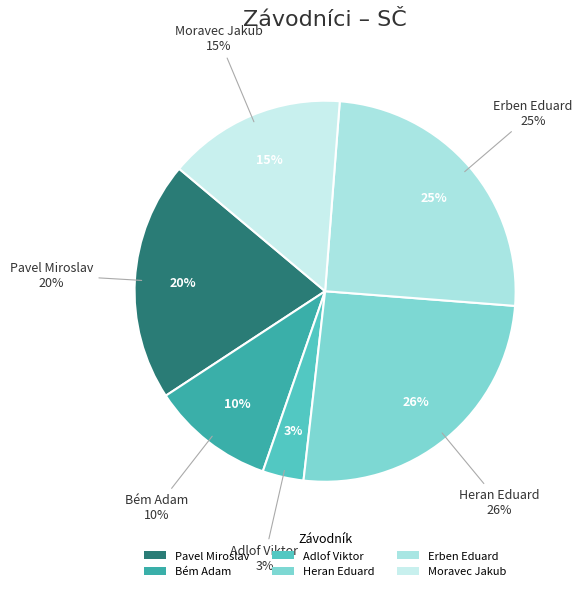

How many segments does this pie chart have?

6